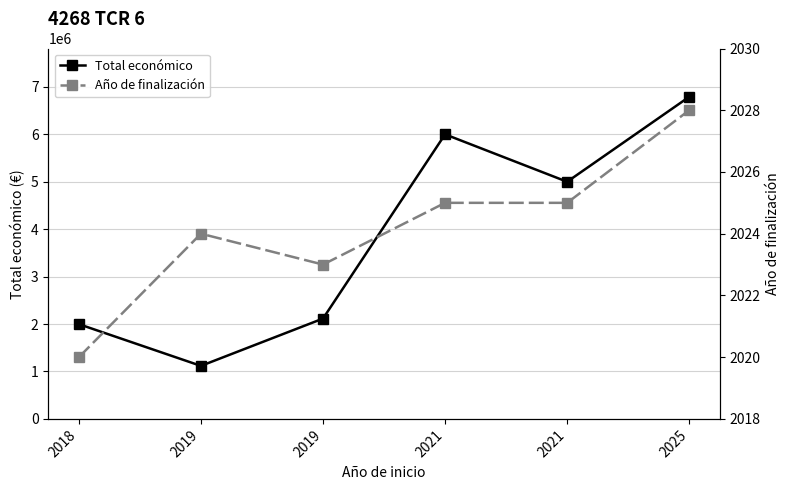

List the labels in order of Total económico value, largest first.

2025, 2021, 2021, 2019, 2018, 2019